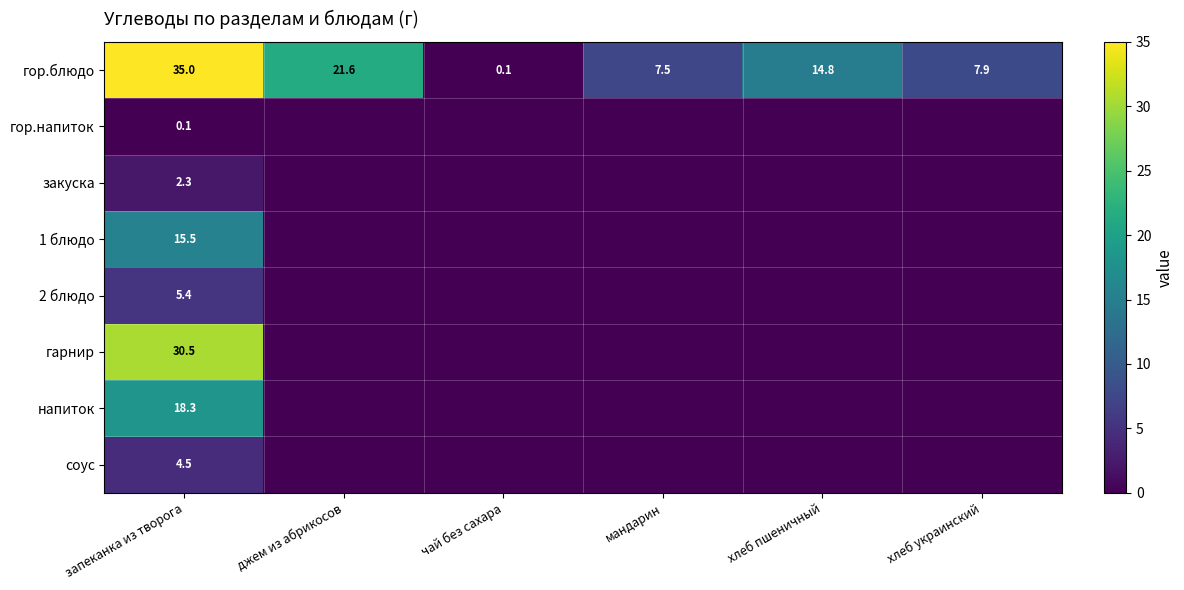

Which has a higher value, мандарин or запеканка из творога?

запеканка из творога